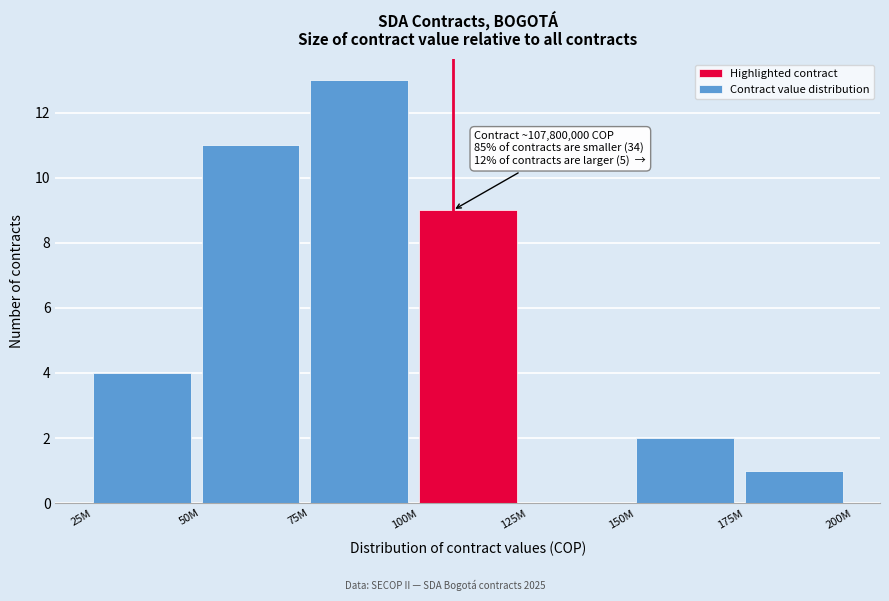

Reading right to left, transcribe all the data shown in this chart.

175M=1	150M=2	125M=0	100M=9	75M=13	50M=11	25M=4